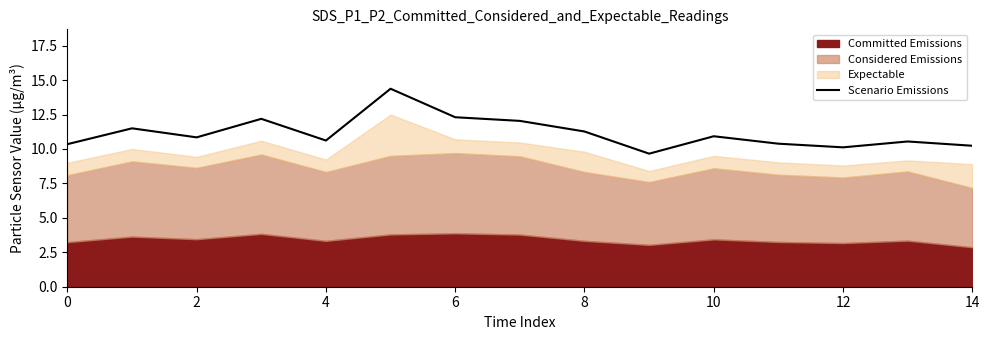

True or false: Scenario Emissions has a value of 14.4 at 14.

False